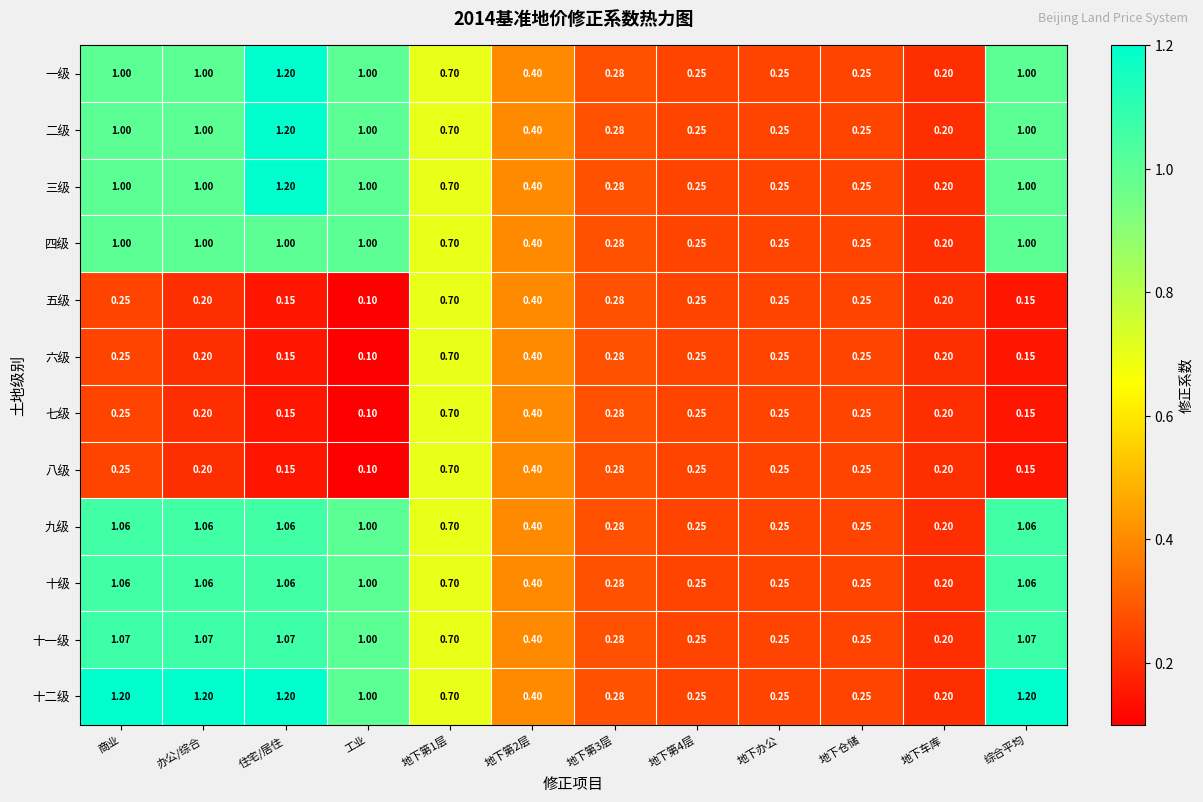

What is the smallest value displayed?

0.1